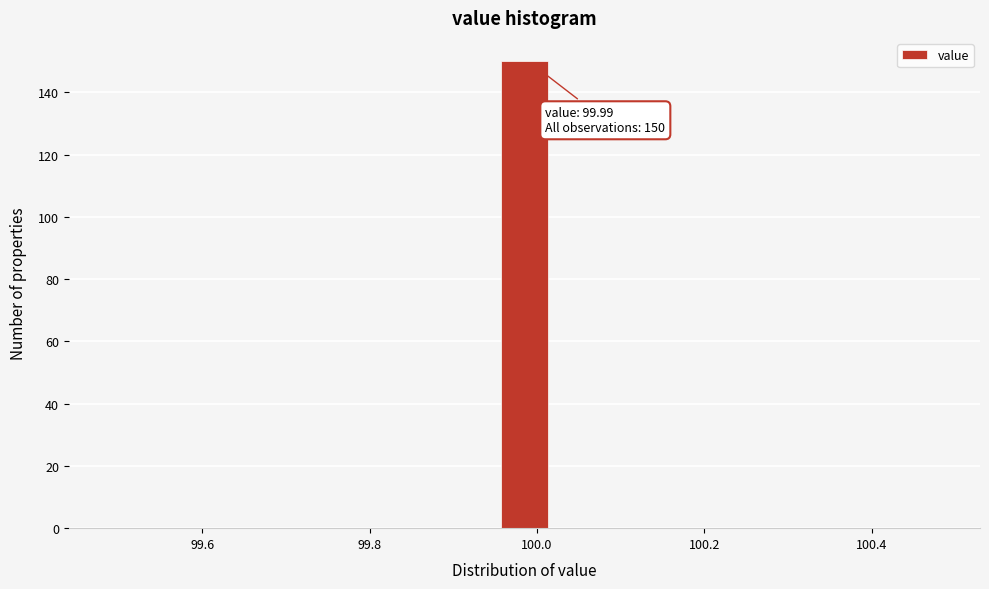

Around what value on the x-axis is the tallest bar? Give the approximate position of its centre, as read against the axis.

99.98